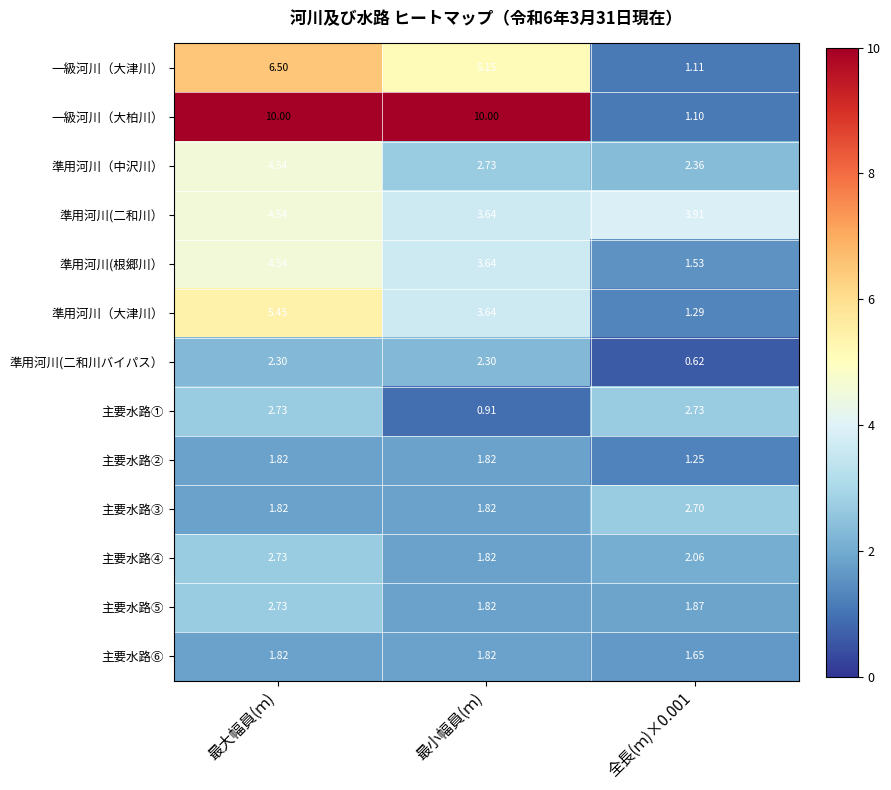

What is the difference between the highest and lowest values at 最大幅員(ｍ)?

8.2